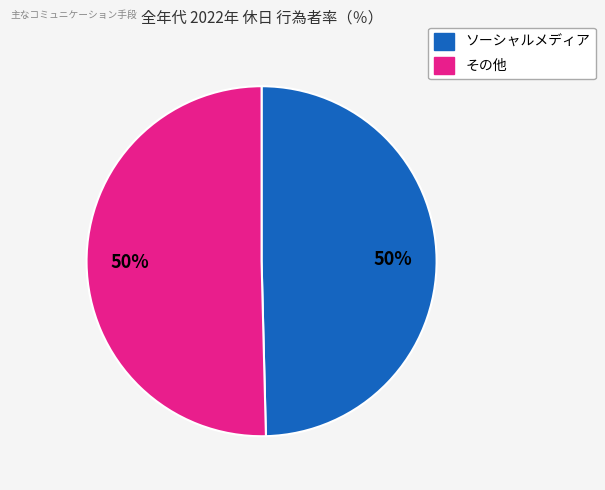

To the nearest percent, what is the average slice percentage?

50%